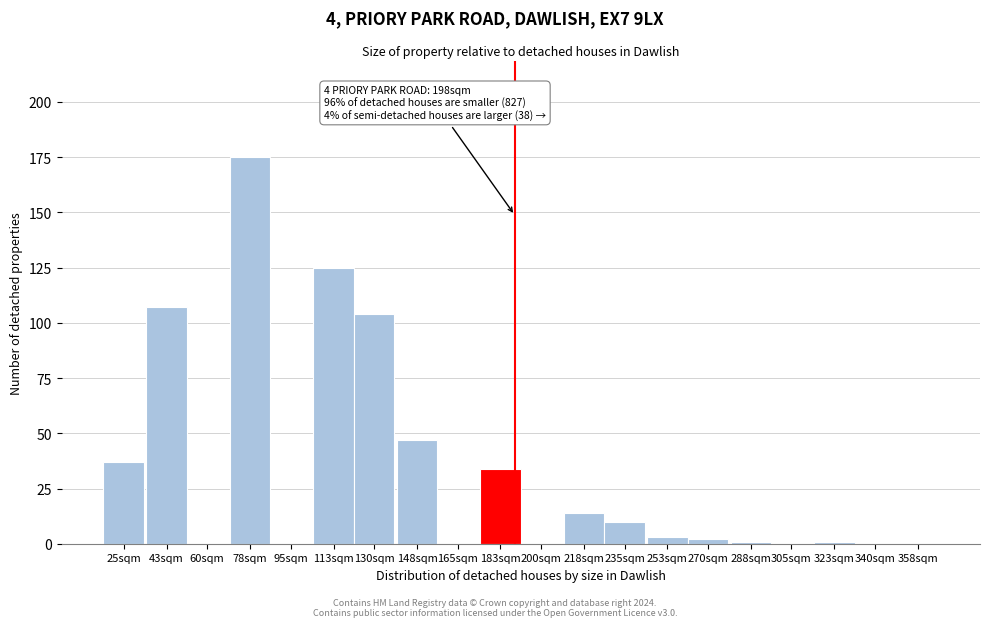

Reading left to right, extract all data points from this chart.

25sqm=37	43sqm=107	60sqm=0	78sqm=175	95sqm=0	113sqm=125	130sqm=104	148sqm=47	165sqm=0	183sqm=34	200sqm=0	218sqm=14	235sqm=10	253sqm=3	270sqm=2	288sqm=1	305sqm=0	323sqm=1	340sqm=0	358sqm=0